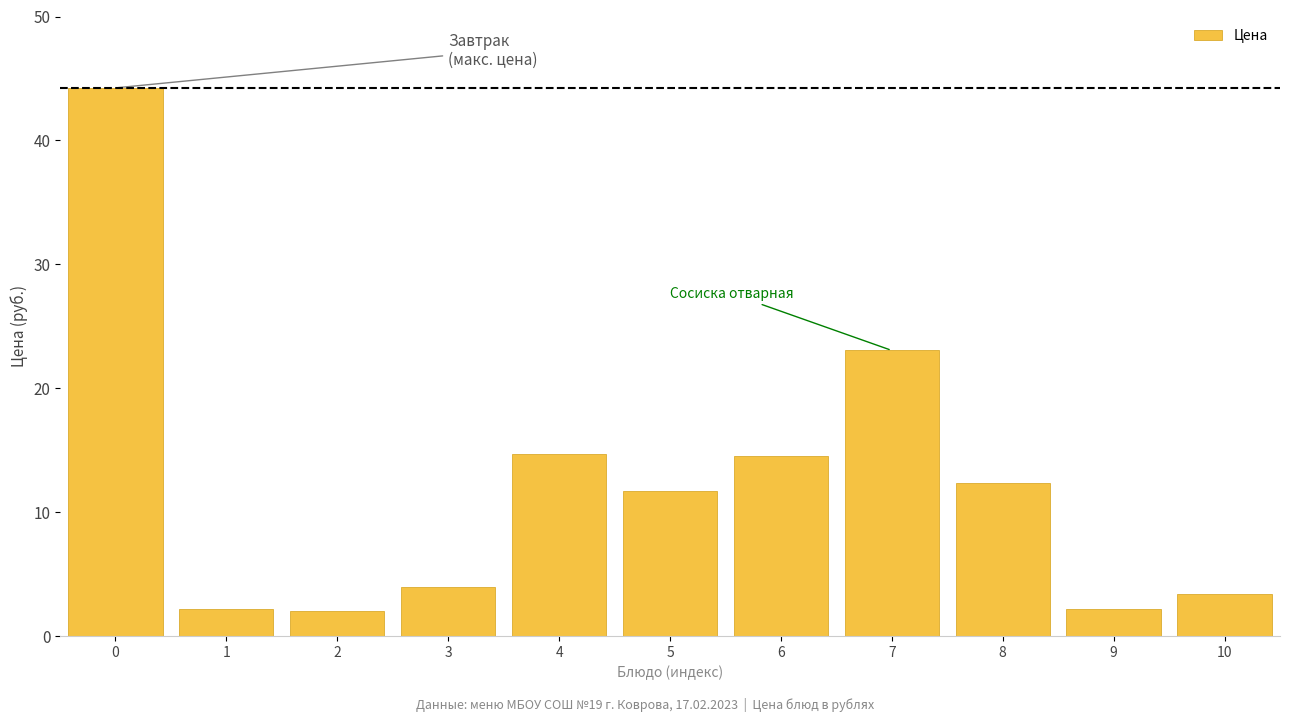

What is the maximum value shown in the chart?

44.2